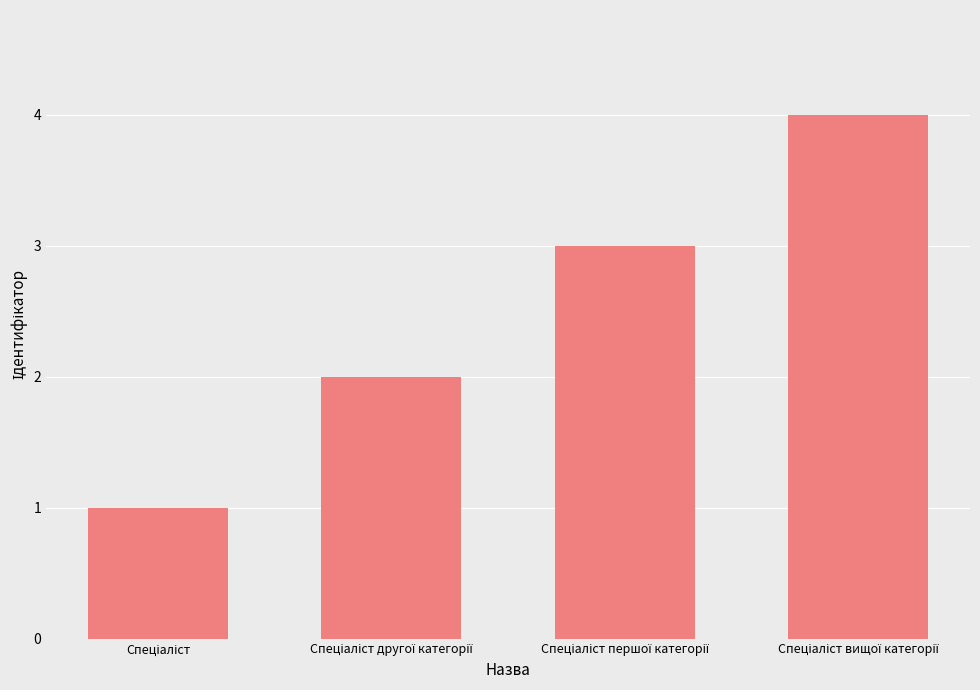

What is the sum of all values?

10